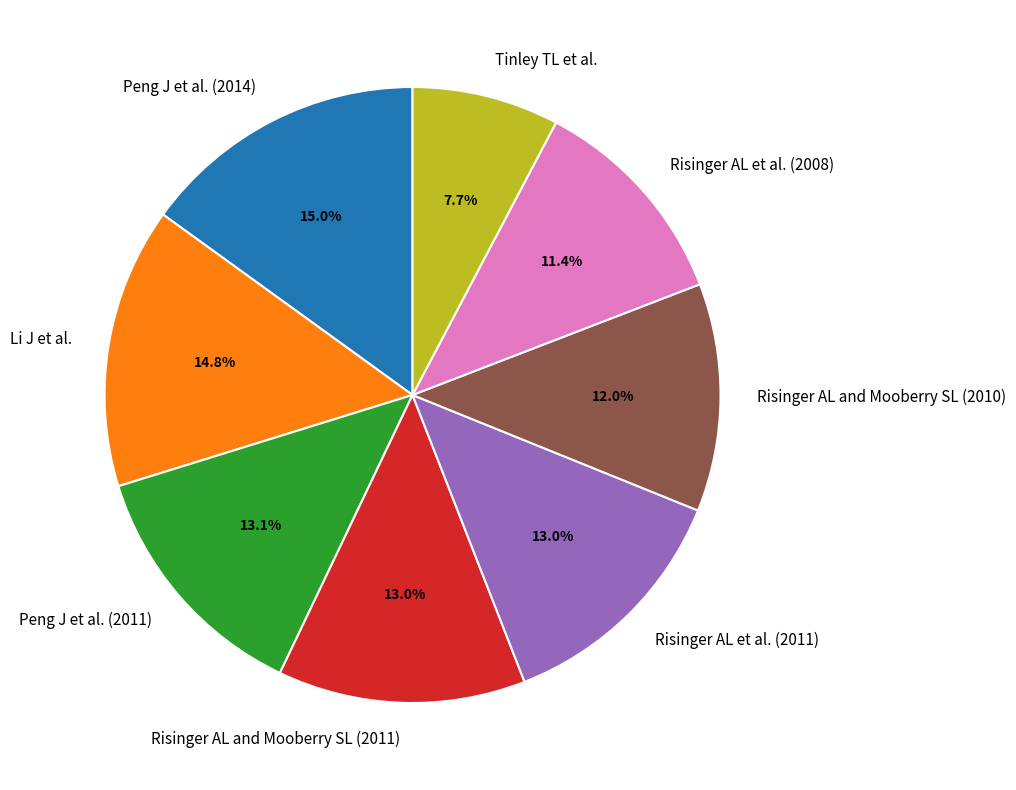

How many segments does this pie chart have?

8